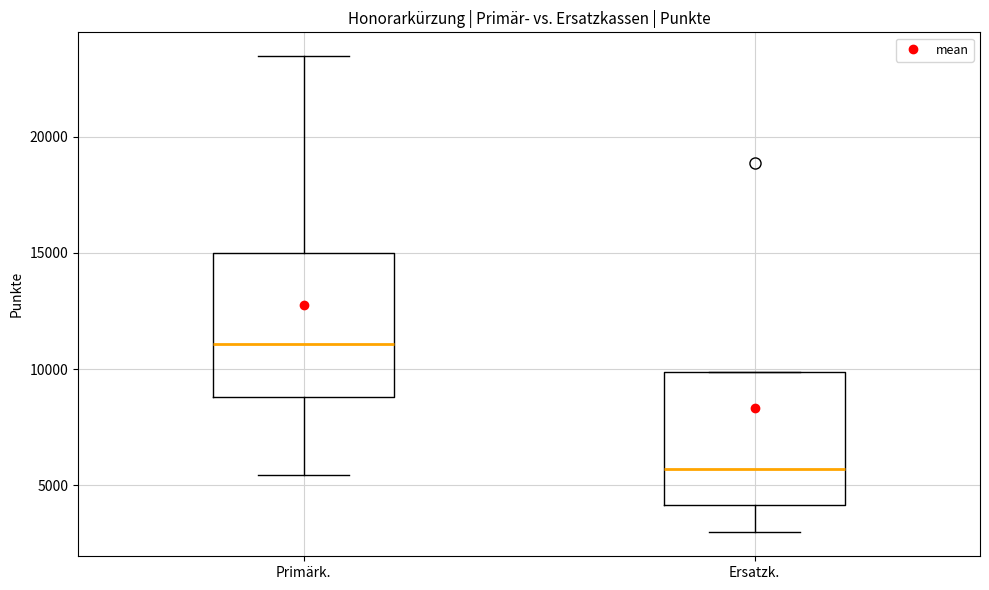

Where does the lower whisker of the box for Primärk. end on the y-axis? The values are not printed on the chart, so give them approximately, as read against the axis.

5500